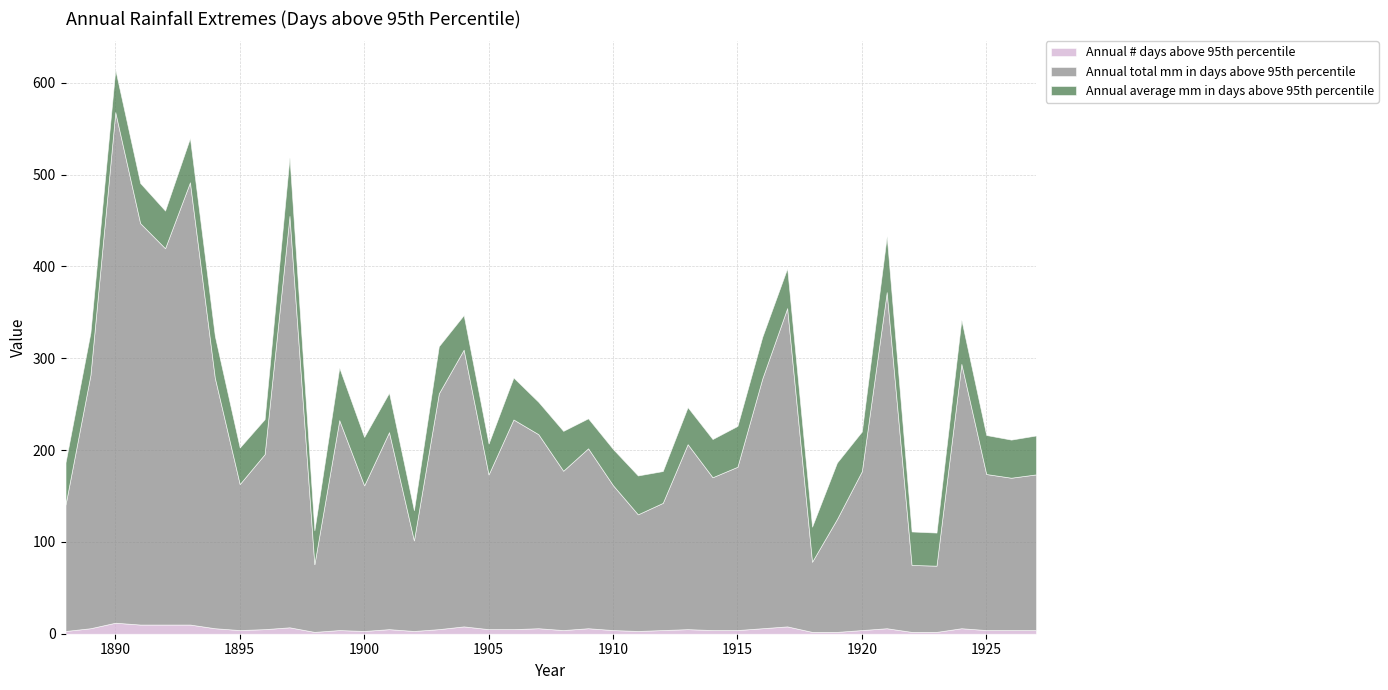

How many interior local peaks does the Annual # days above 95th percentile series have?

11